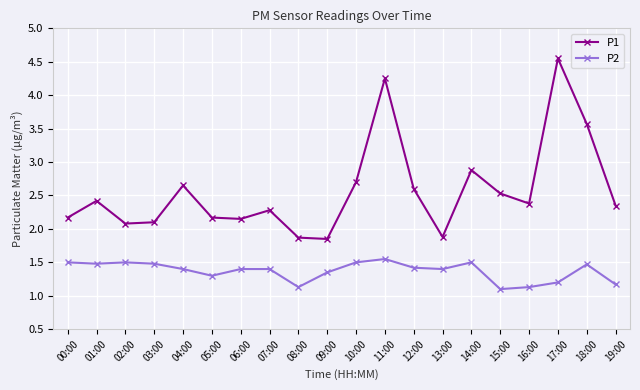

Where does the P1 series first go above 2?

00:00